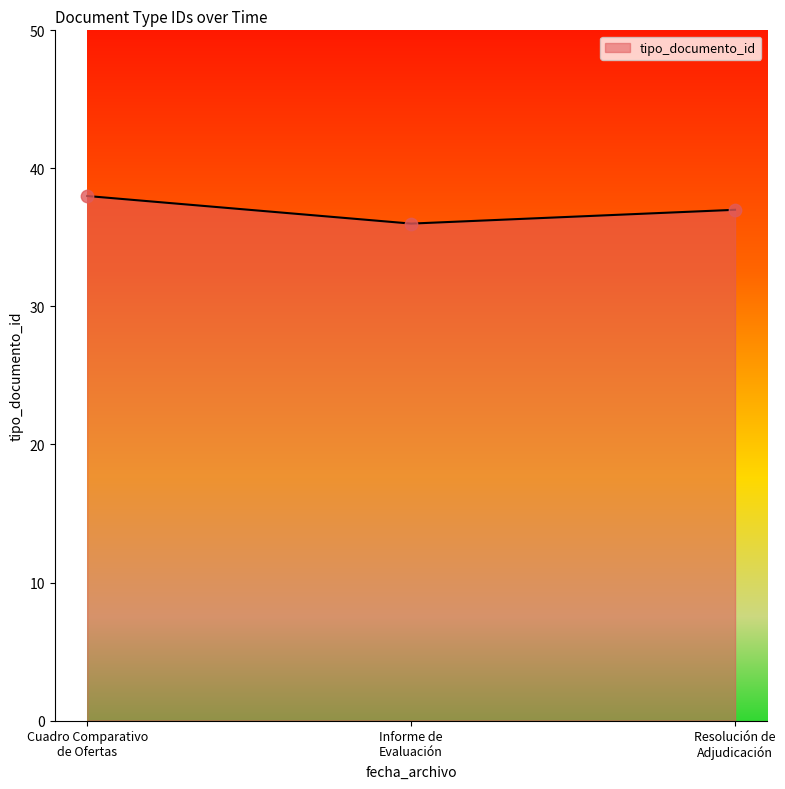

What is the sum of all values?

111